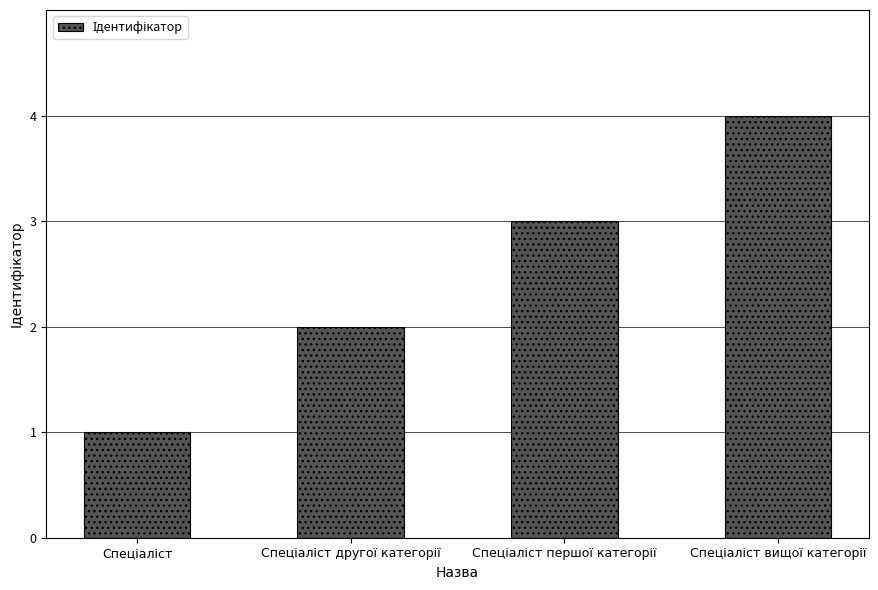

What is the value of the 1st bar from the left?

1